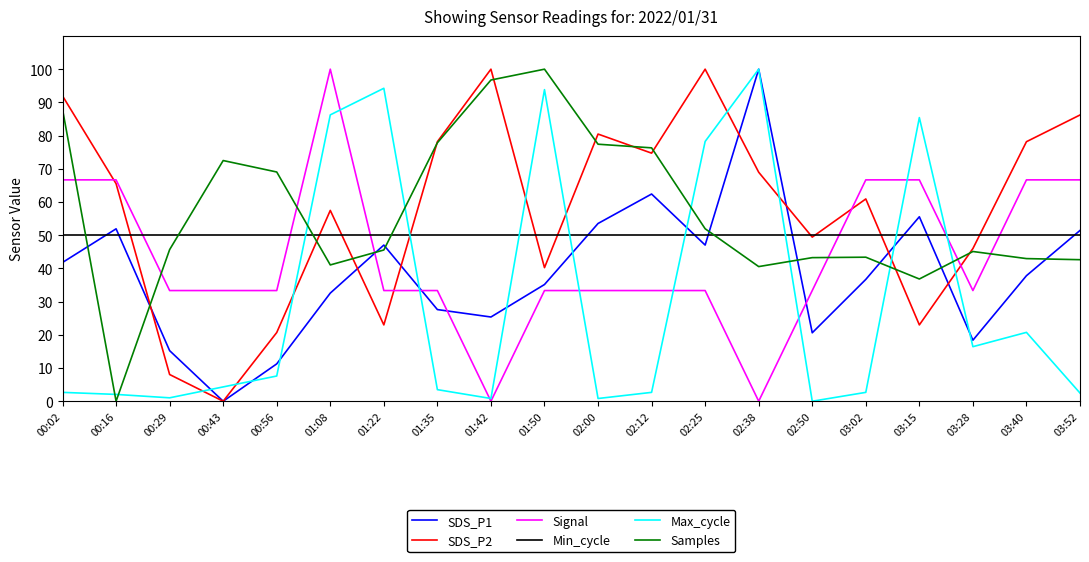

Where do Signal and SDS_P1 first cross each other?

01:08 and 01:22